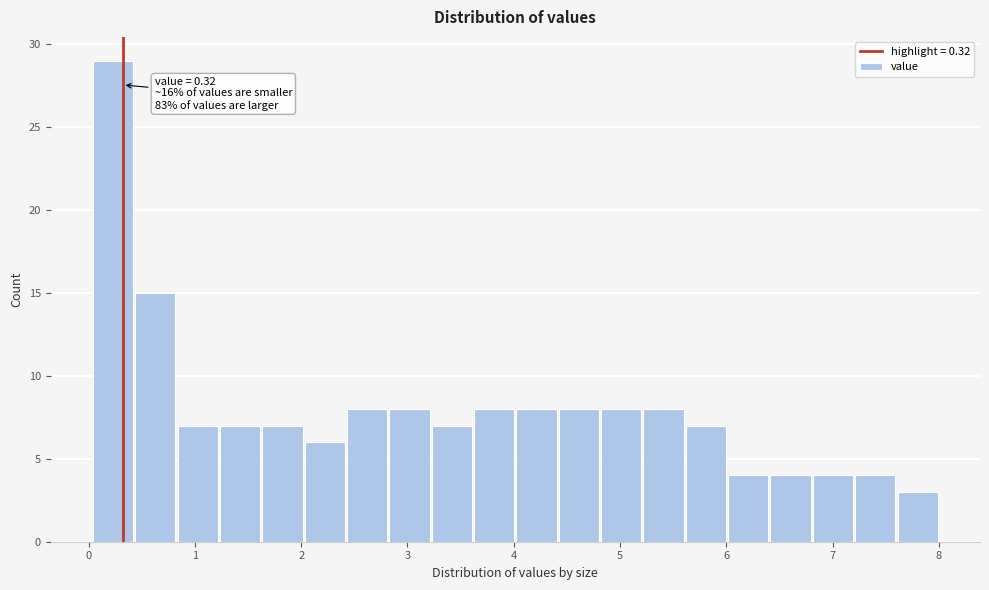

Around what value on the x-axis is the tallest bar? Give the approximate position of its centre, as read against the axis.

0.2